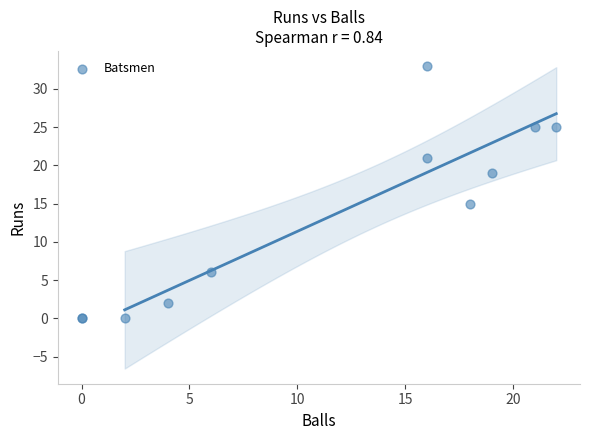

What Y value in the scatter plot is closest to 16?

15